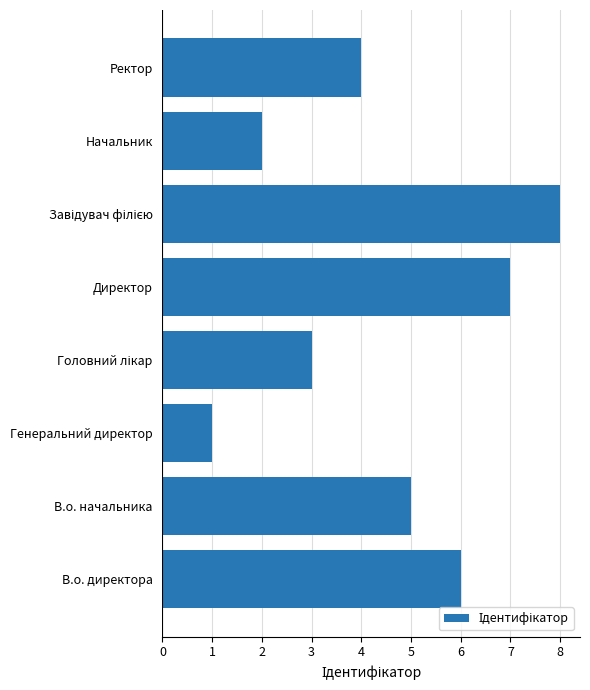

True or false: the data shows 8 at В.о. начальника.

False